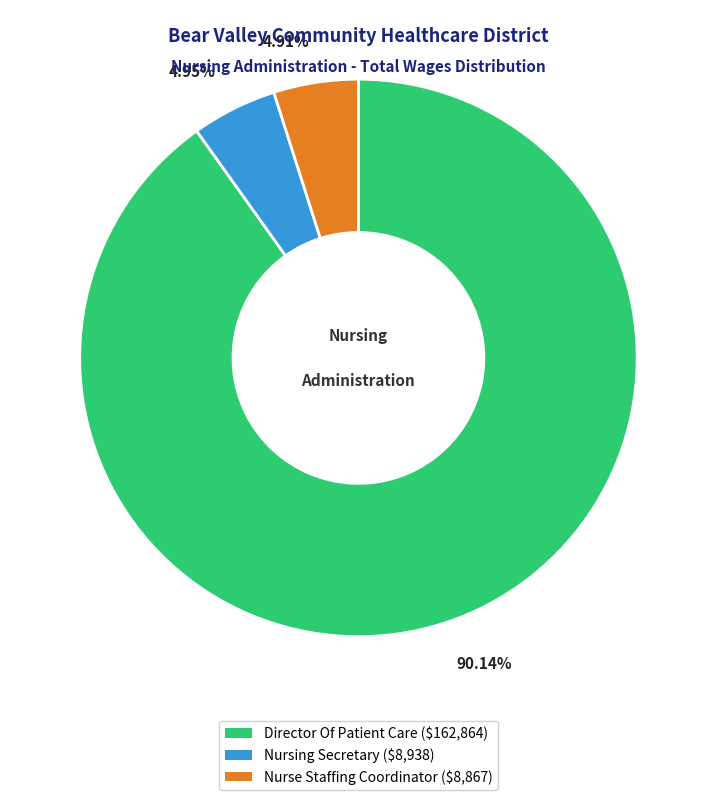

What is the majority slice?

Director Of Patient Care